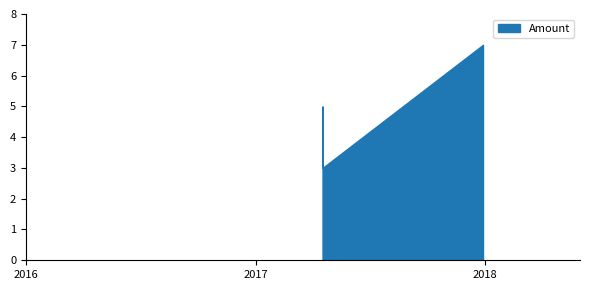

What is the smallest value displayed?

3